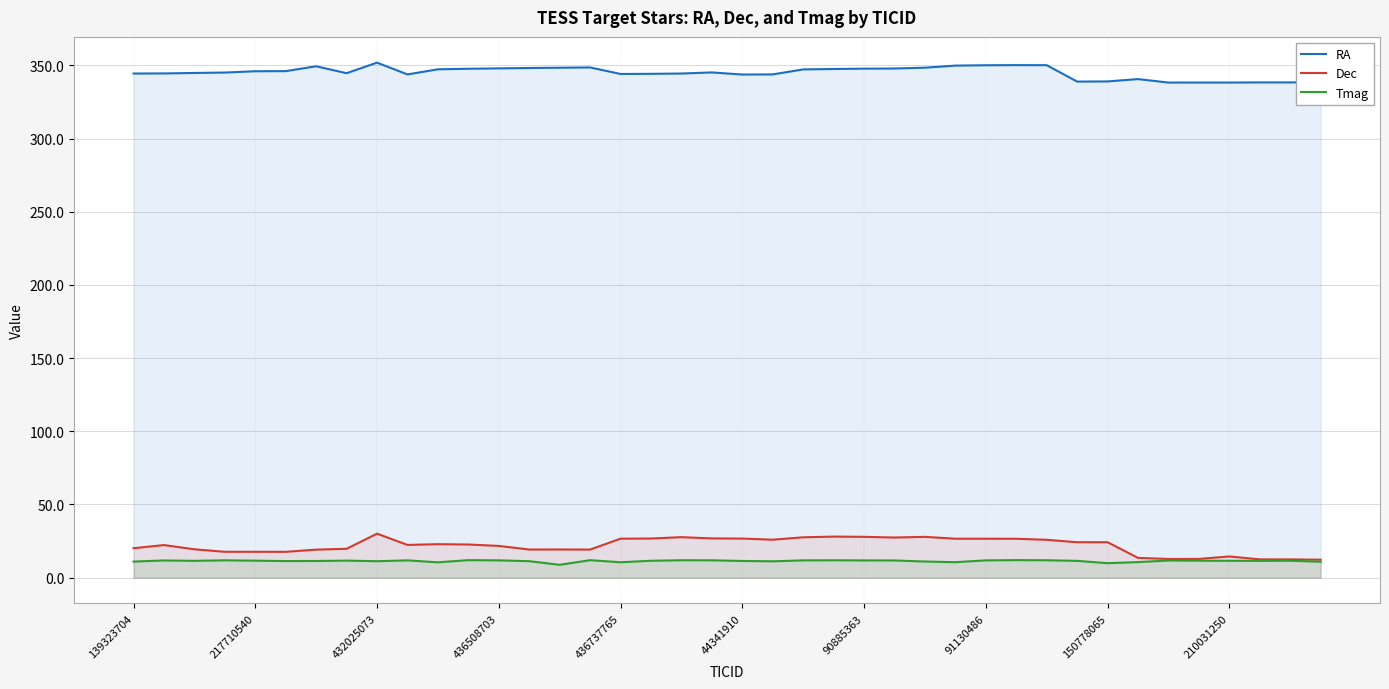

What is the maximum value shown in the chart?

351.9